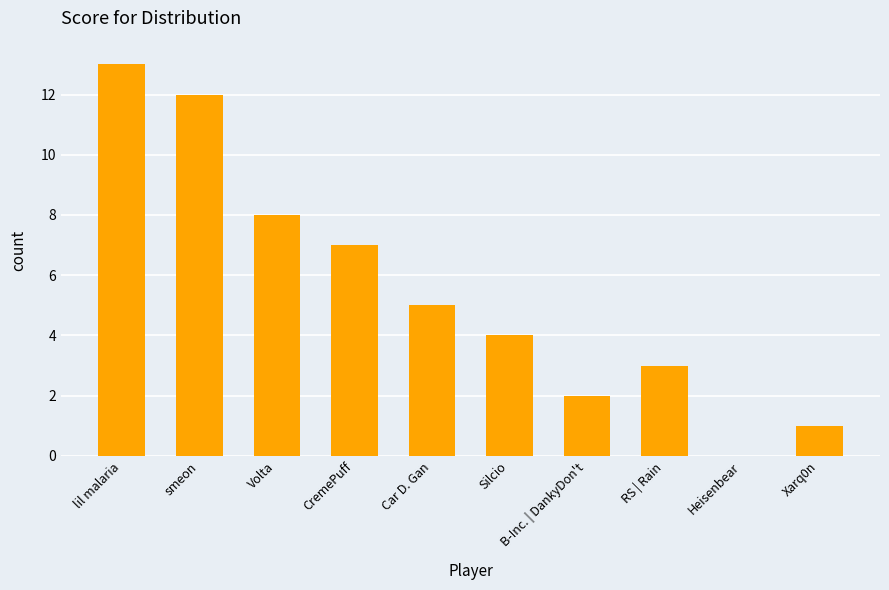

At which category does the chart reach its peak across all series?

lil malaria